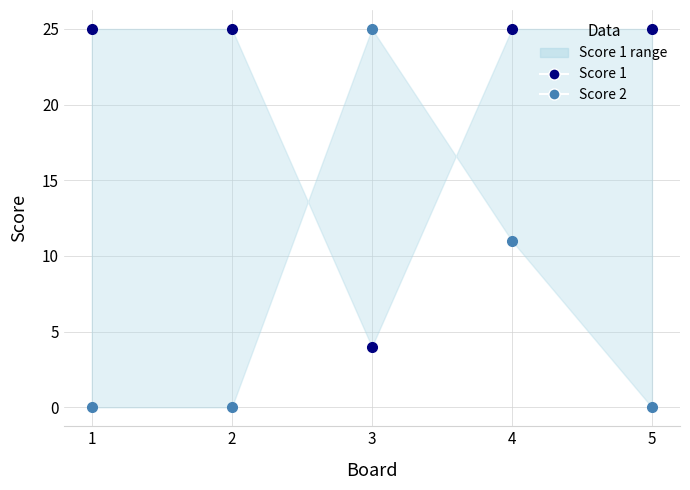

At which label is Score 2 closest to 12?

4